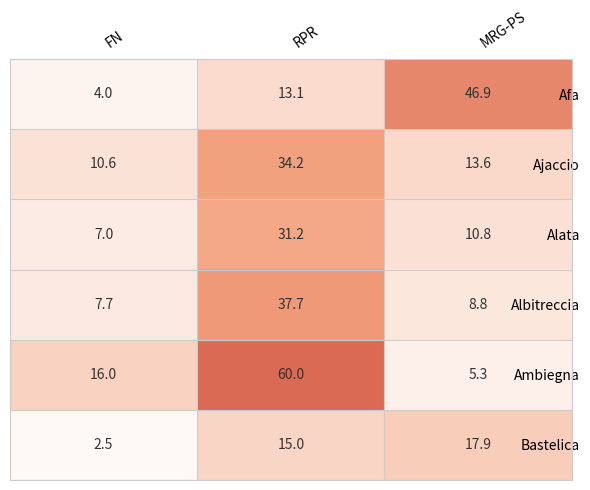

What is the spread (max minus min) of values at RPR?

46.9